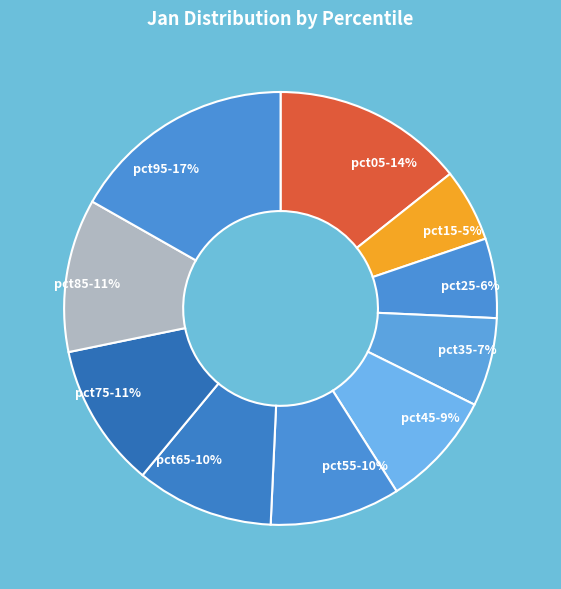

Does pct25 represent more than half of the total?

No